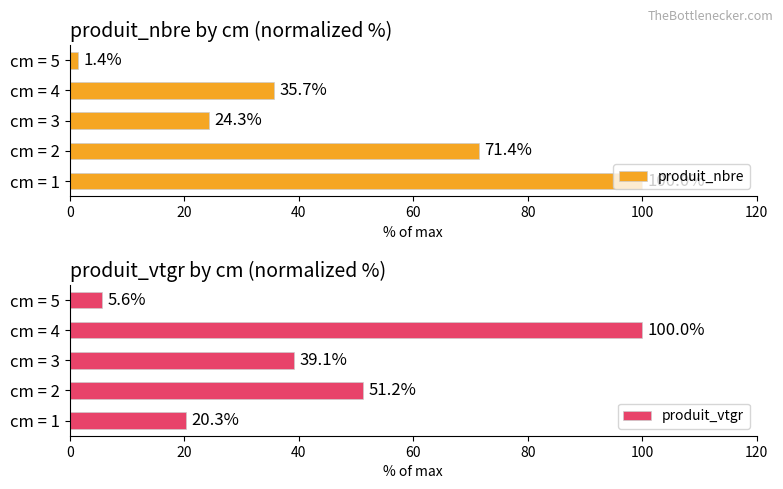

How many data points in produit_vtgr are less than 39?

2